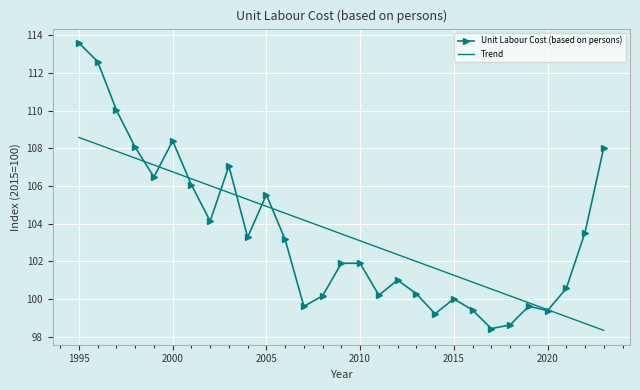

Which series has the largest range (max minus min)?

Unit Labour Cost (based on persons)